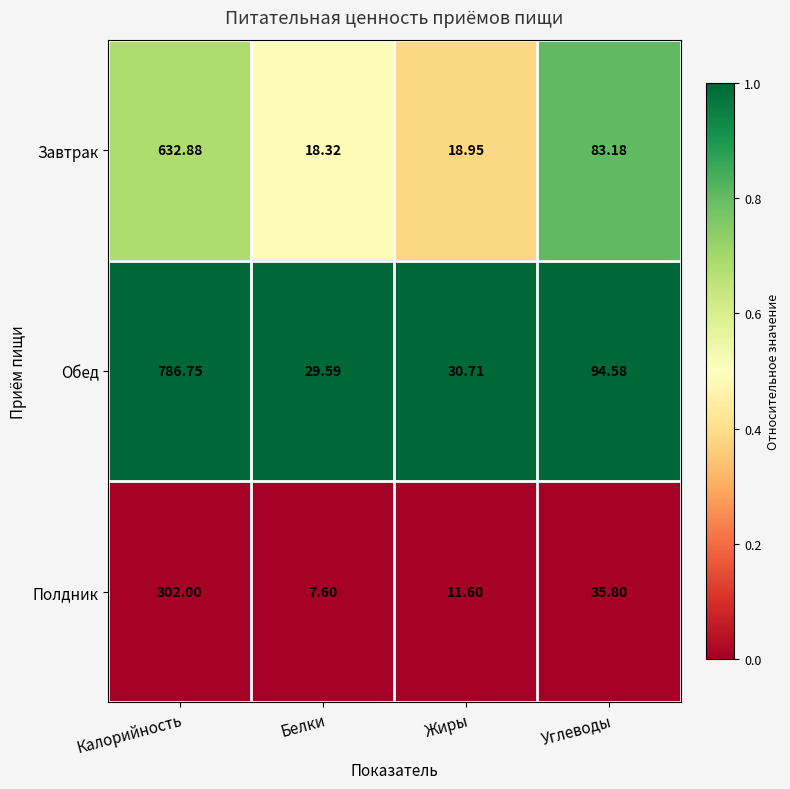

Which series has the widest spread of values?

Обед